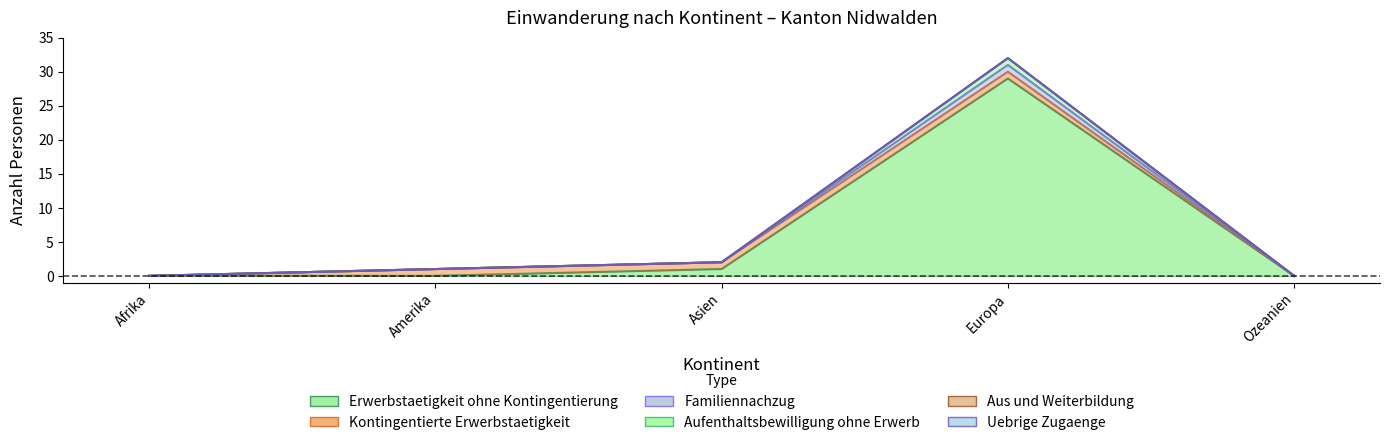

What position from the right is Amerika?

4